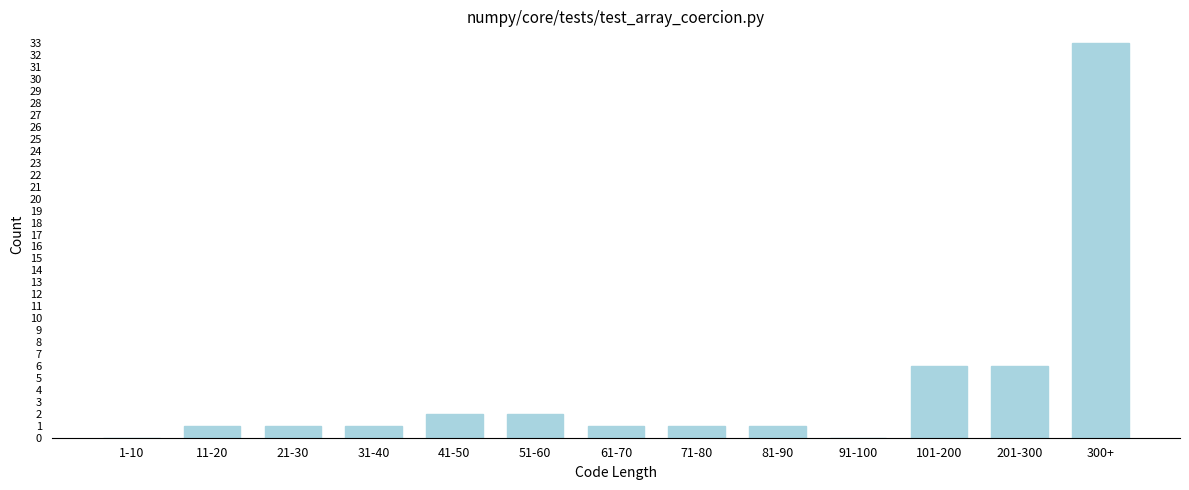

Reading left to right, list all the values displayed in this chart.

1-10=0	11-20=1	21-30=1	31-40=1	41-50=2	51-60=2	61-70=1	71-80=1	81-90=1	91-100=0	101-200=6	201-300=6	300+=33